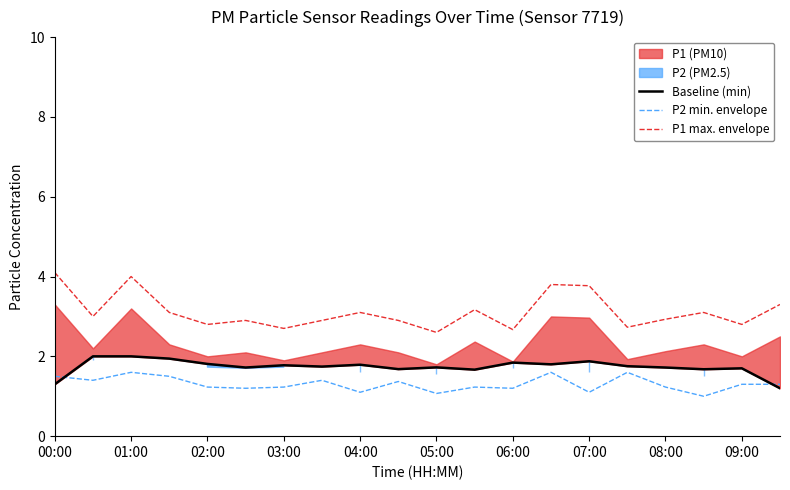

What is the lowest value of the Baseline (min) series?

1.2